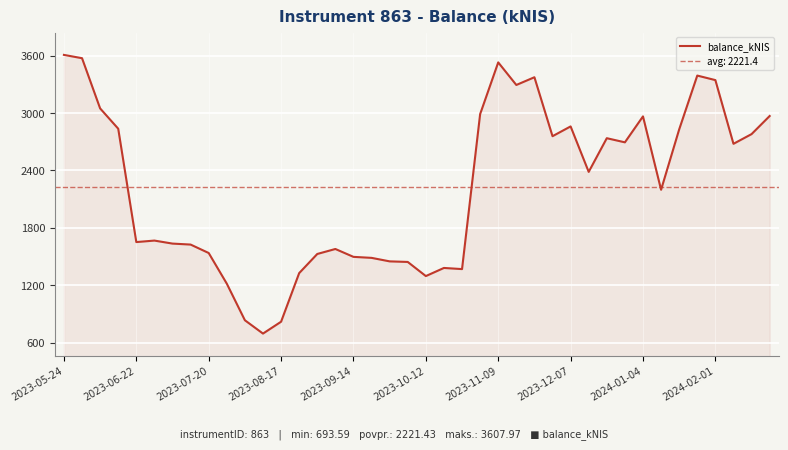

What is the minimum value shown in the chart?

693.6